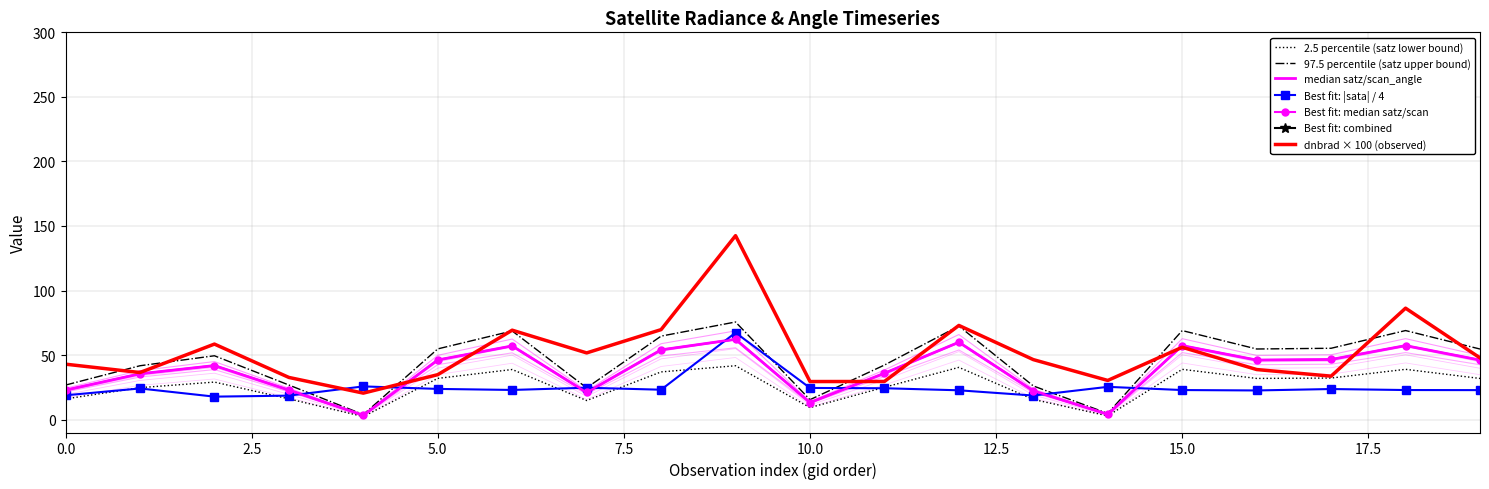

What is the sum of all scan_angle values?

692.7